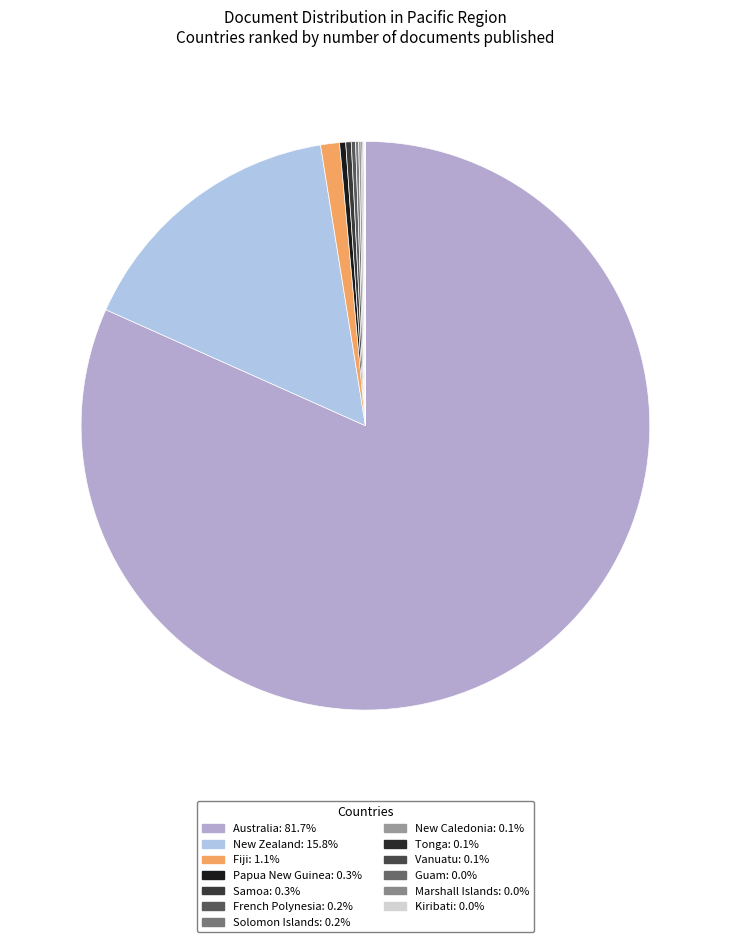

How many slices are in this pie chart?

13